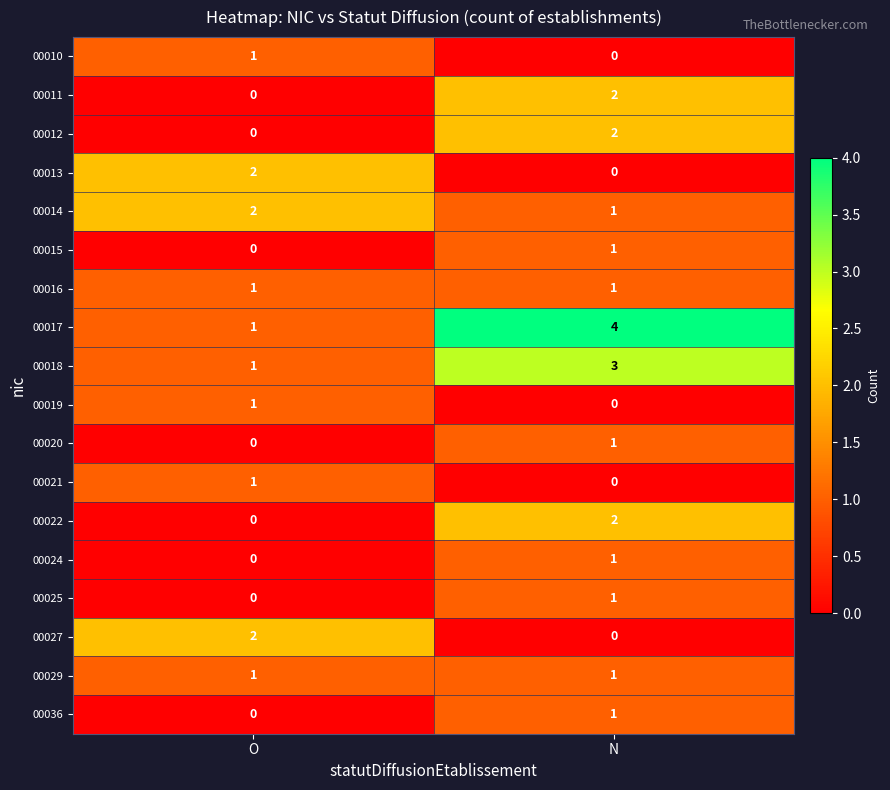

At which label is 00022 closest to 1?

O